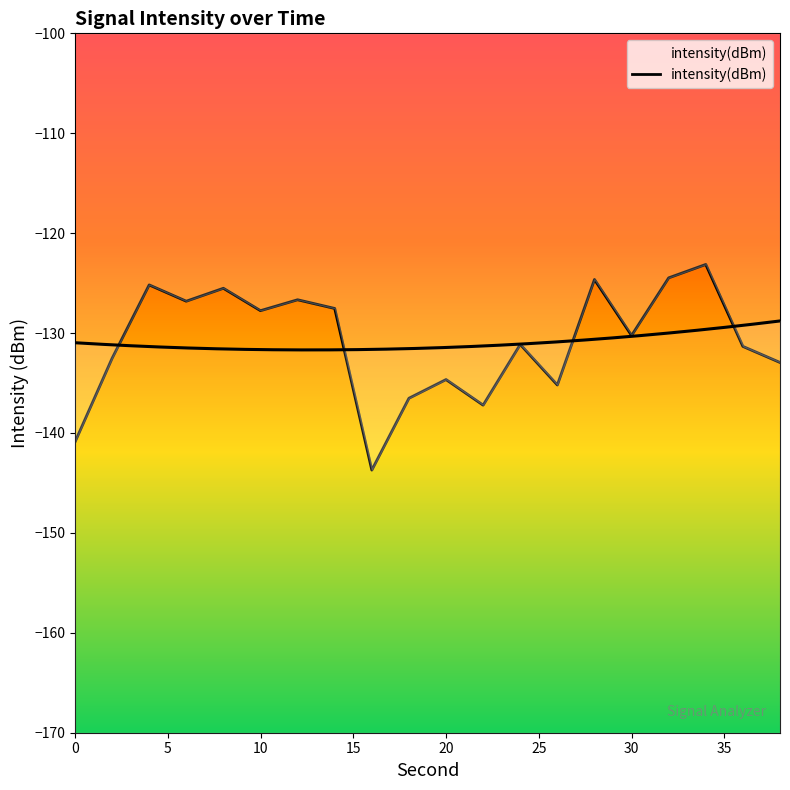

What is the difference between the maximum and minimum values?

20.6